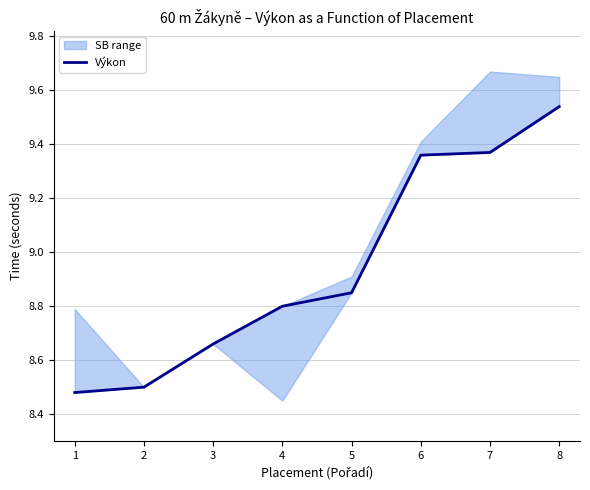

How many lines are shown in the chart?

1